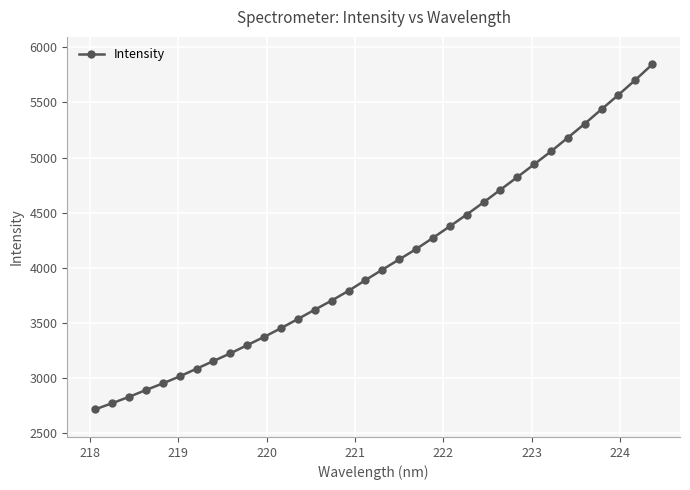

What is the difference between the second highest and second lowest values?

2933.2